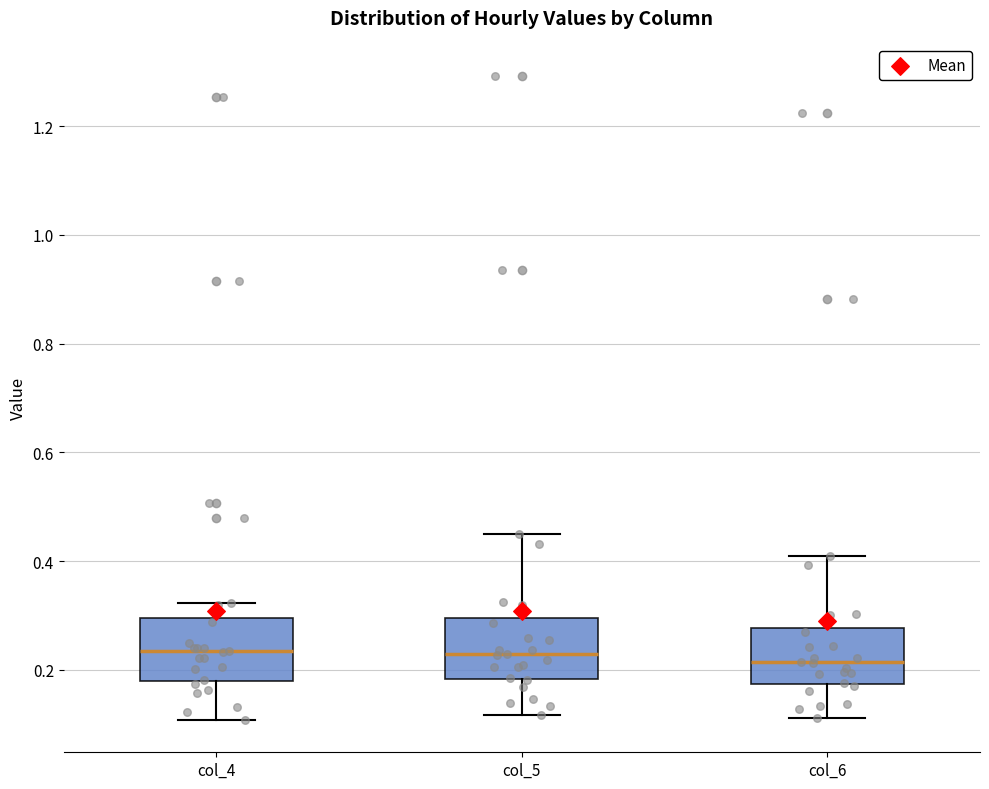

Reading left to right, read every box against the y-axis: the position of its median line, the range the box covers, and the ends of its whiskers. The values are not printed on the chart, so give them approximately, as read against the axis.

col_4: median 0.24, box 0.18 to 0.30, whiskers 0.10 to 0.32
col_5: median 0.22, box 0.18 to 0.30, whiskers 0.12 to 0.44
col_6: median 0.22, box 0.18 to 0.28, whiskers 0.12 to 0.42